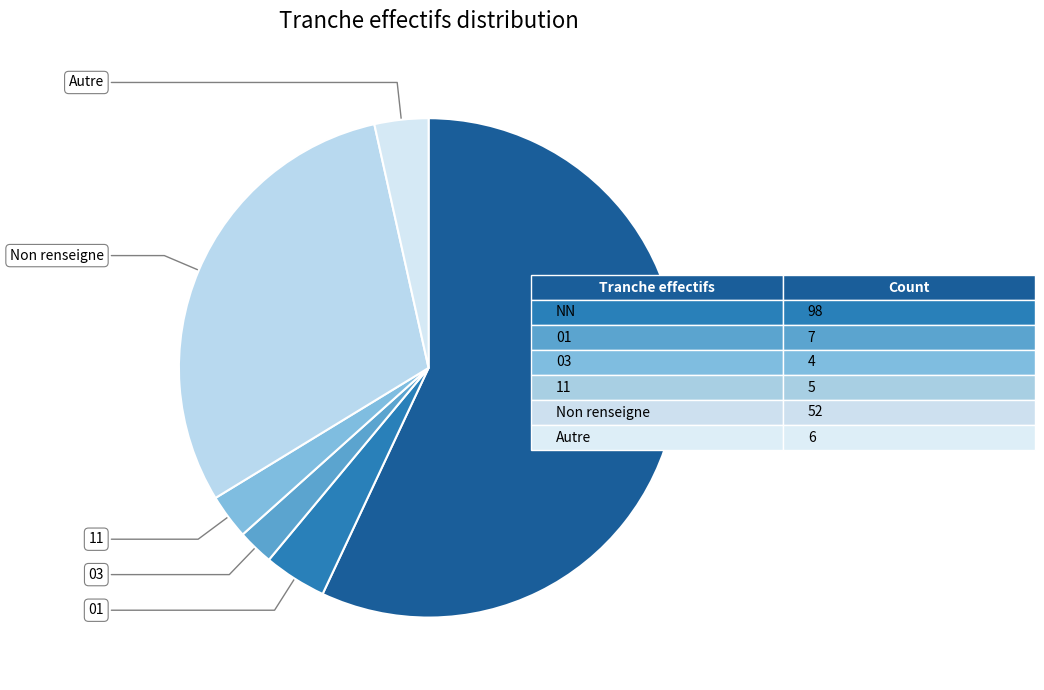

What is the majority slice?

NN